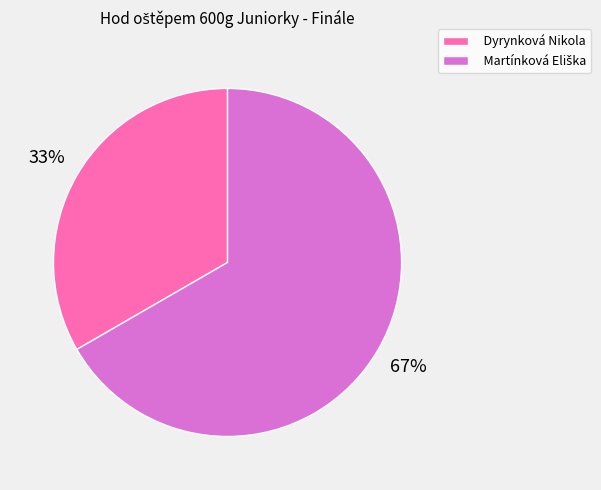

What is the smallest slice in the pie chart?

Dyrynková Nikola